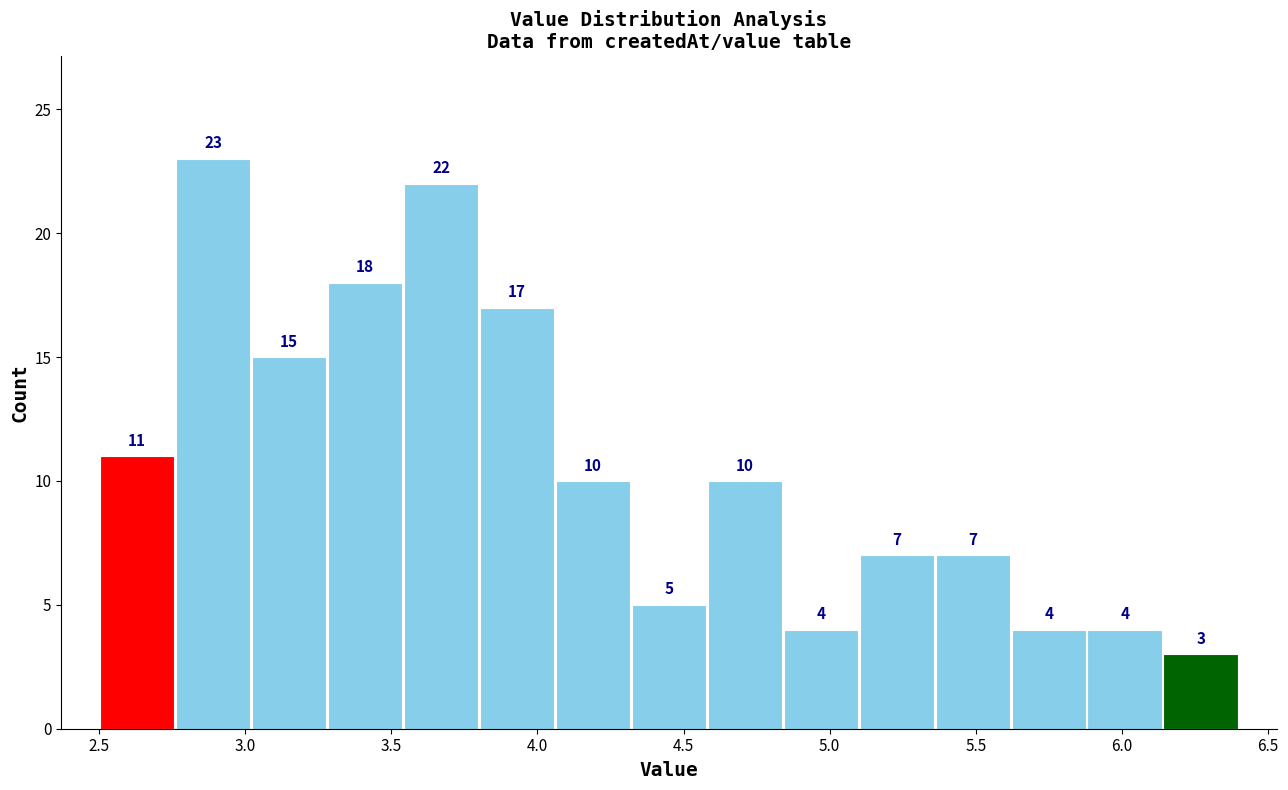

What is the height of the bar covering 6.14 to 6.40 on the x-axis? The bar edges are not printed on the chart, so give them approximately, as read against the axis.

3